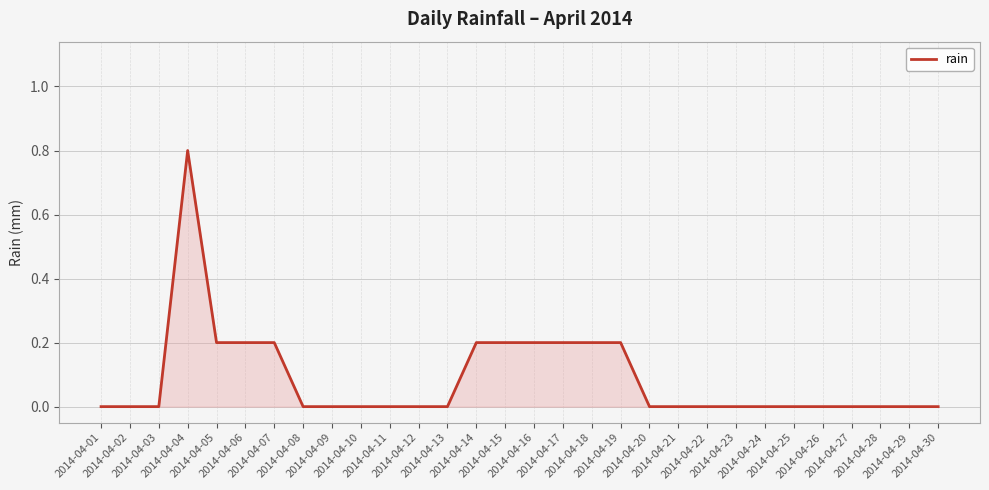

What is the maximum value shown in the chart?

0.8